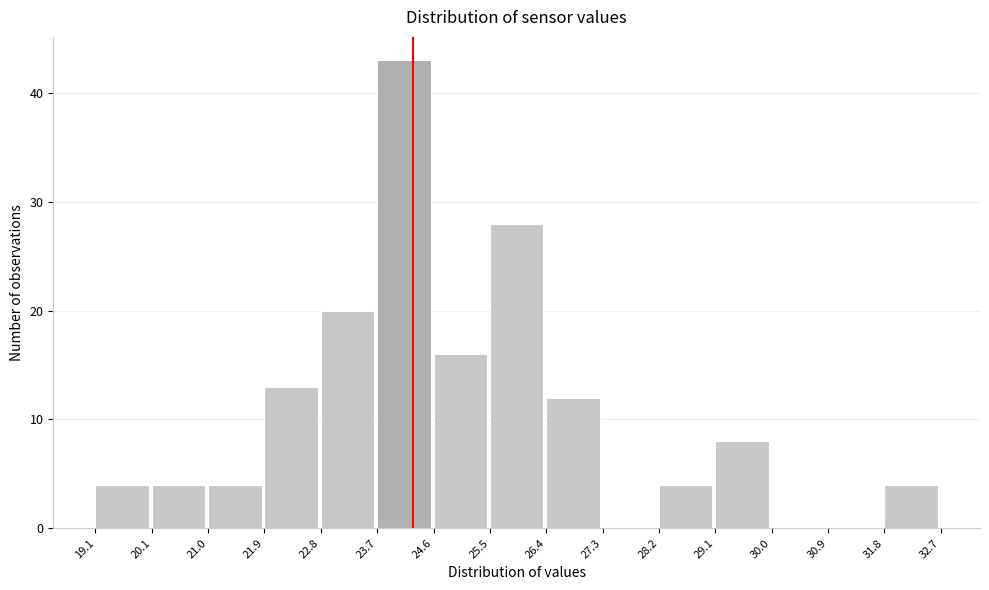

Which range on the x-axis has the tallest bar?

23.7 to 24.6